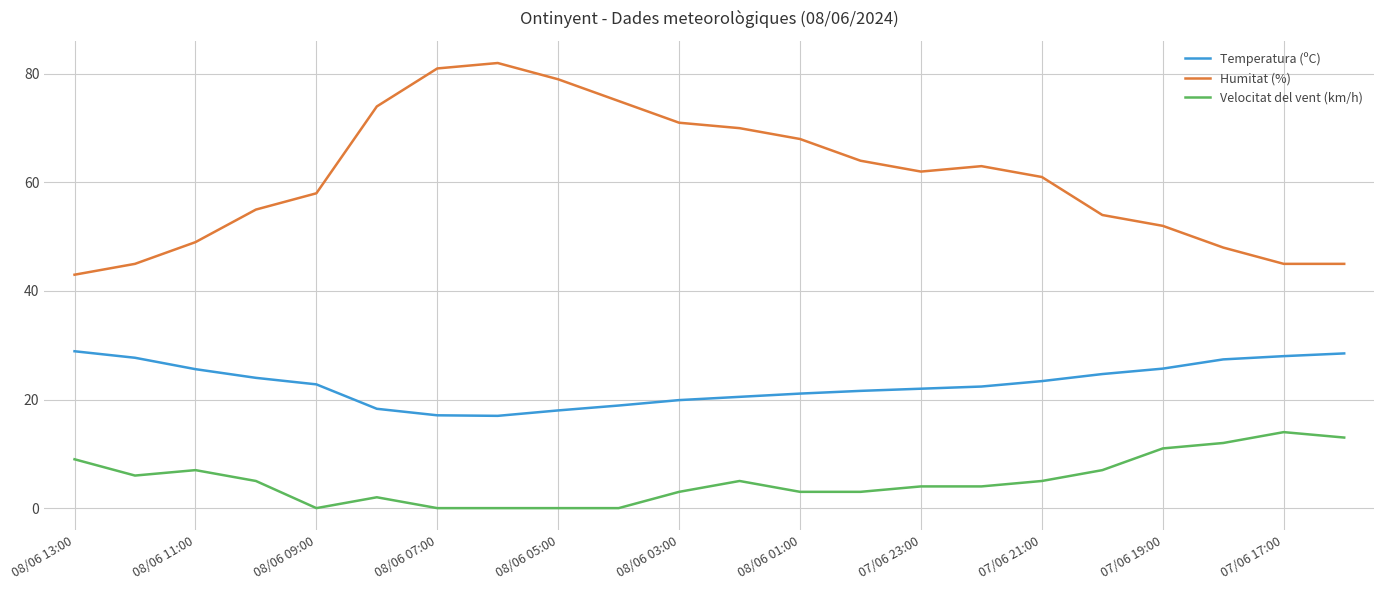

Count the number of data series in this chart.

3